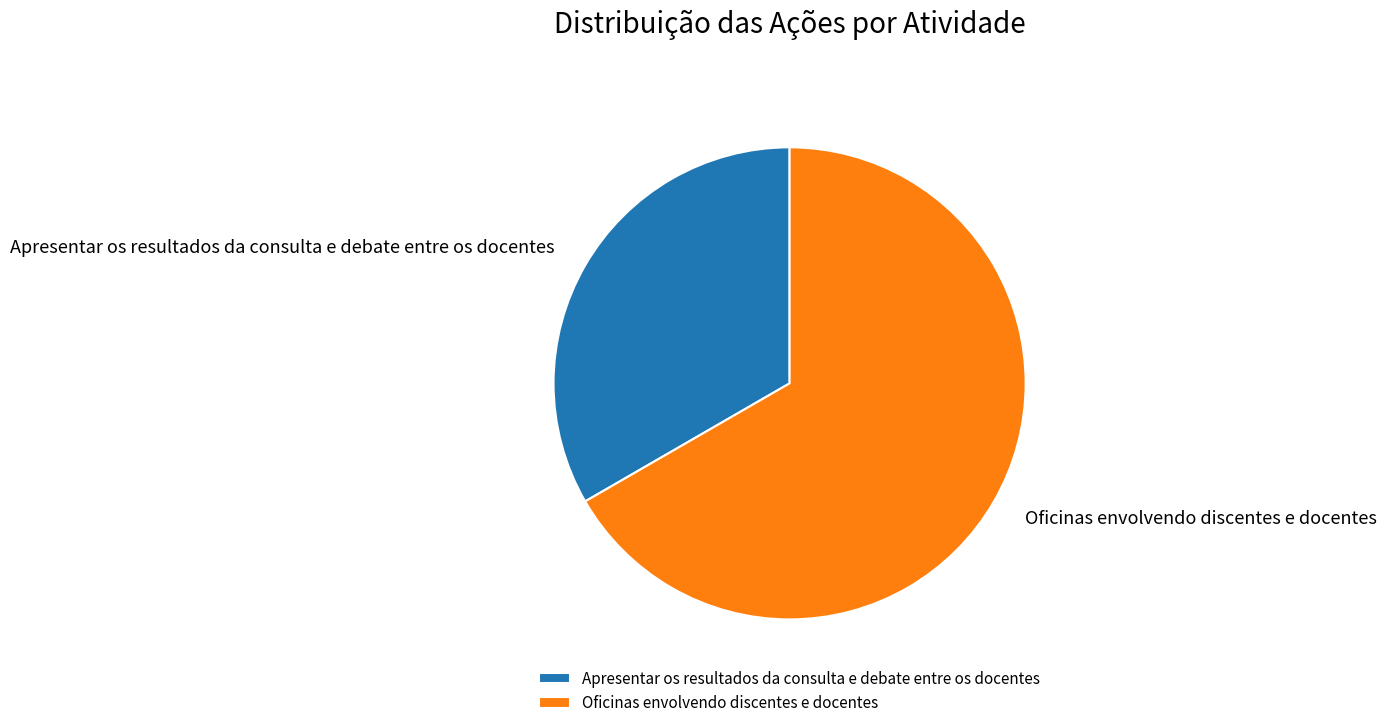

What is the ratio of the value at Apresentar os resultados da consulta e debate entre os docentes to the value at Oficinas envolvendo discentes e docentes?

0.5